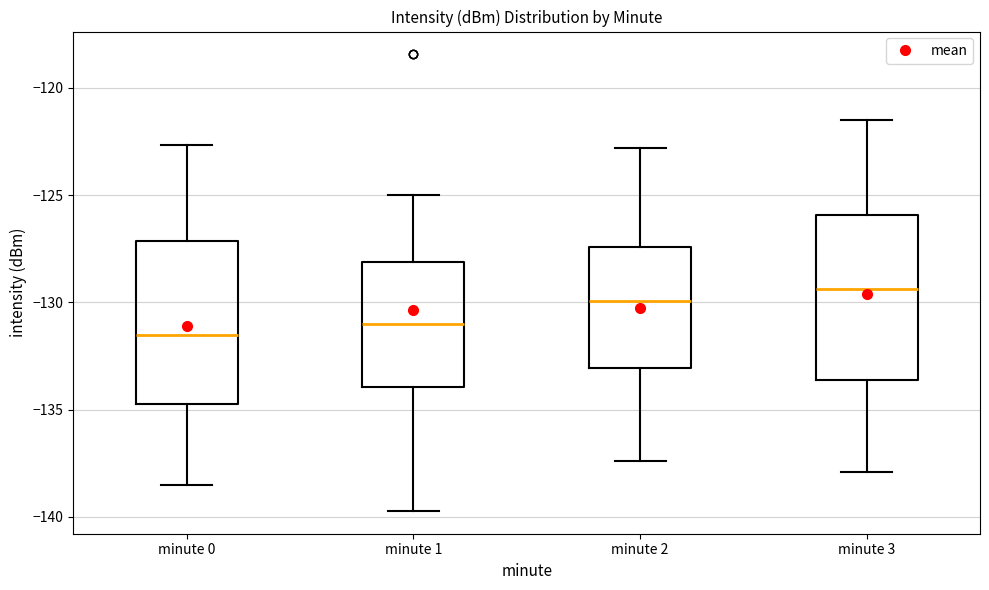

Reading left to right, read every box against the y-axis: the position of its median line, the range the box covers, and the ends of its whiskers. The values are not printed on the chart, so give them approximately, as read against the axis.

minute 0: median -131.5, box -134.5 to -127.0, whiskers -138.5 to -122.5
minute 1: median -131.0, box -134.0 to -128.0, whiskers -139.5 to -125.0
minute 2: median -130.0, box -133.0 to -127.5, whiskers -137.5 to -123.0
minute 3: median -129.5, box -133.5 to -126.0, whiskers -138.0 to -121.5